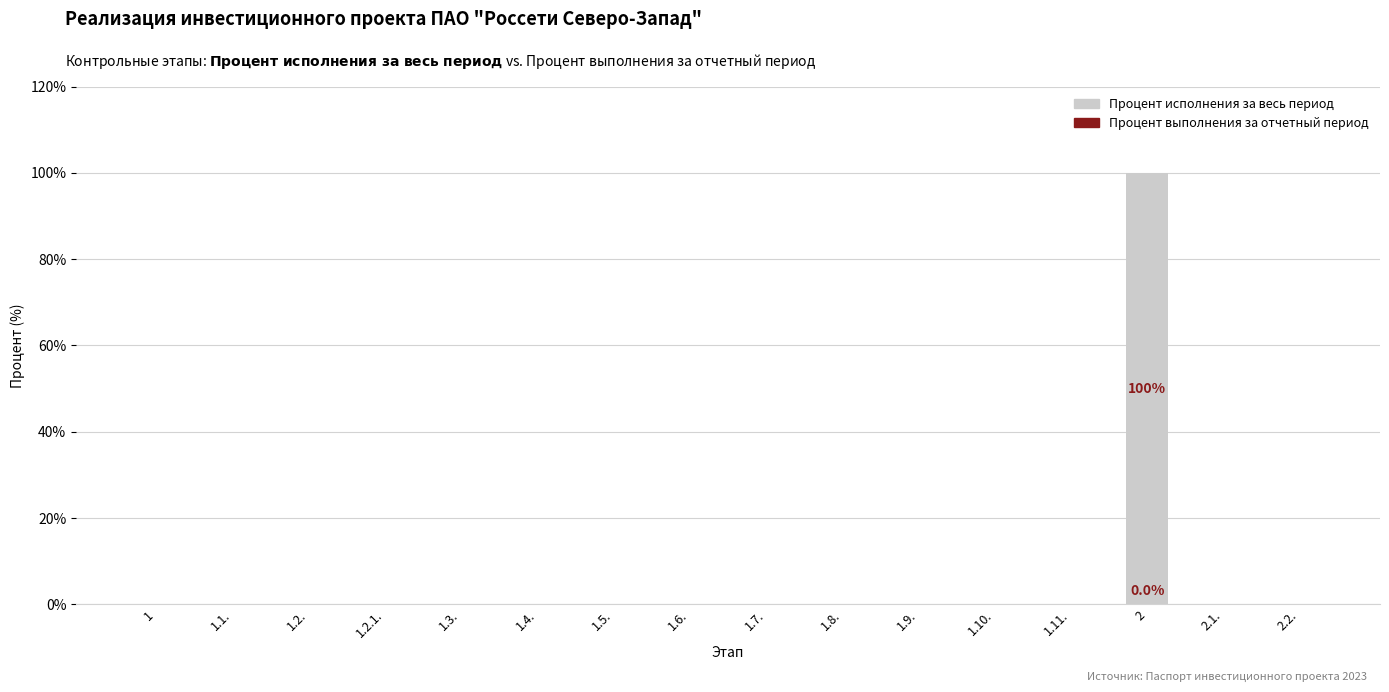

Which label corresponds to the largest value in the chart?

2